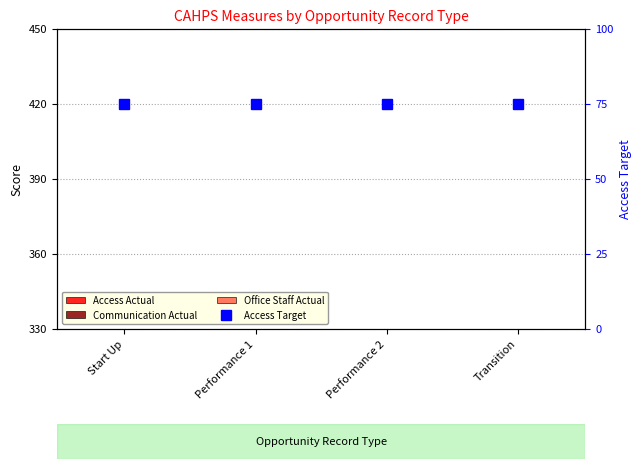

What is the minimum value for Office Staff Actual?

65.6